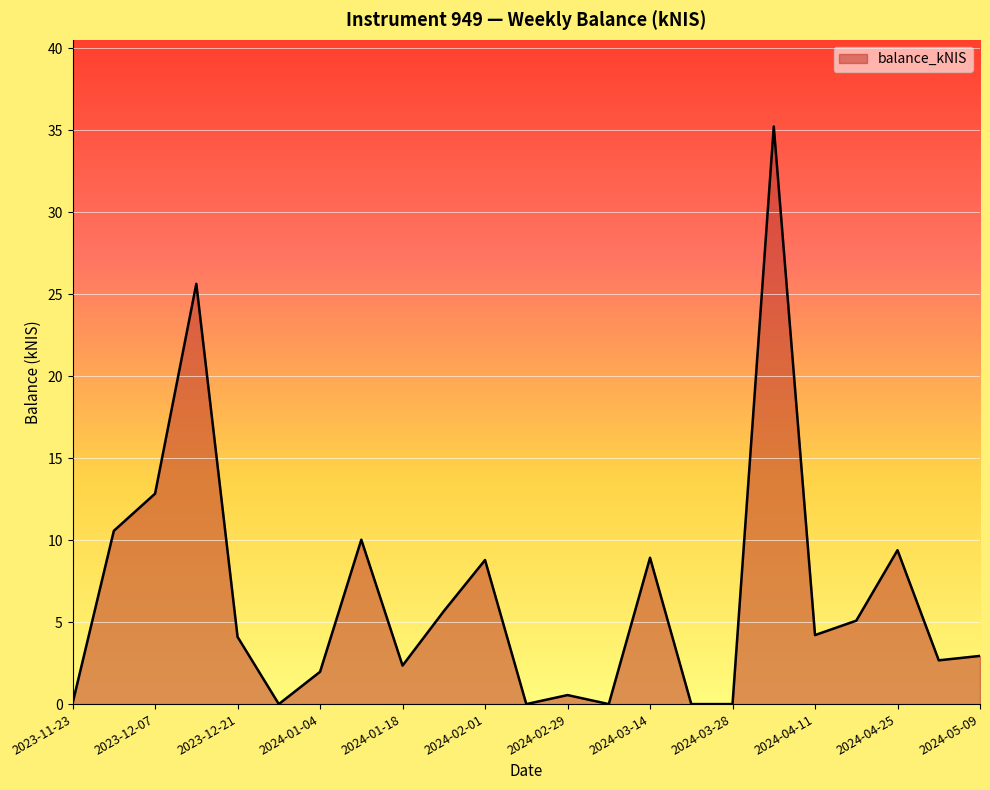

What is the maximum value shown in the chart?

35.2